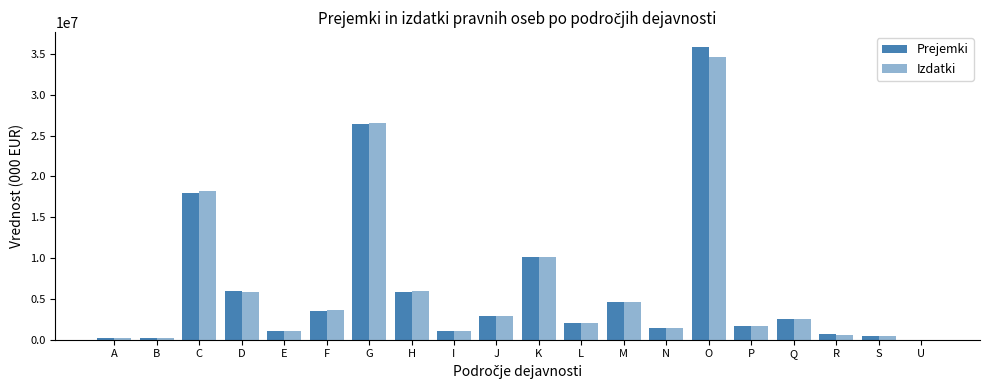

Are the bars grouped side by side (vs. stacked)?

Yes